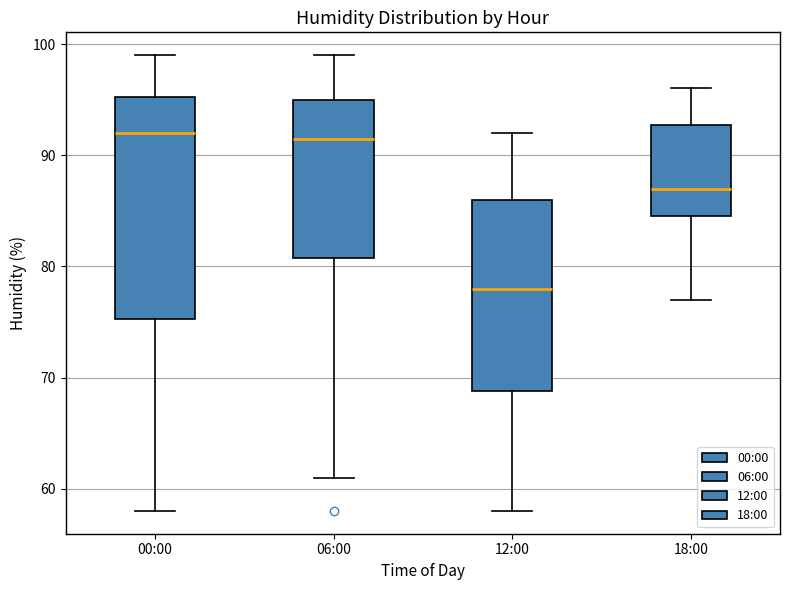

Which box is the tallest, from its lower edge to its upper edge?

00:00